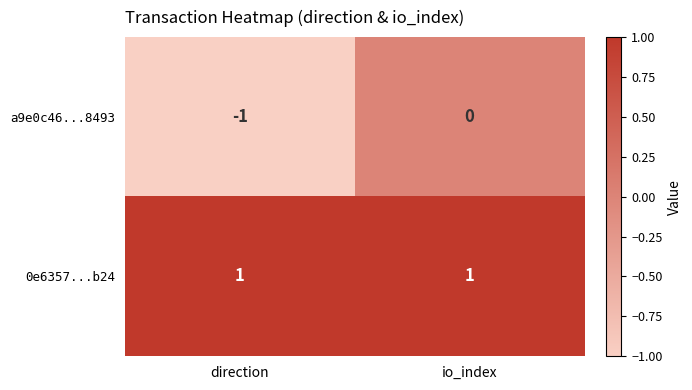

Is it true that 0e6357...b24 equals 1 at io_index?

True